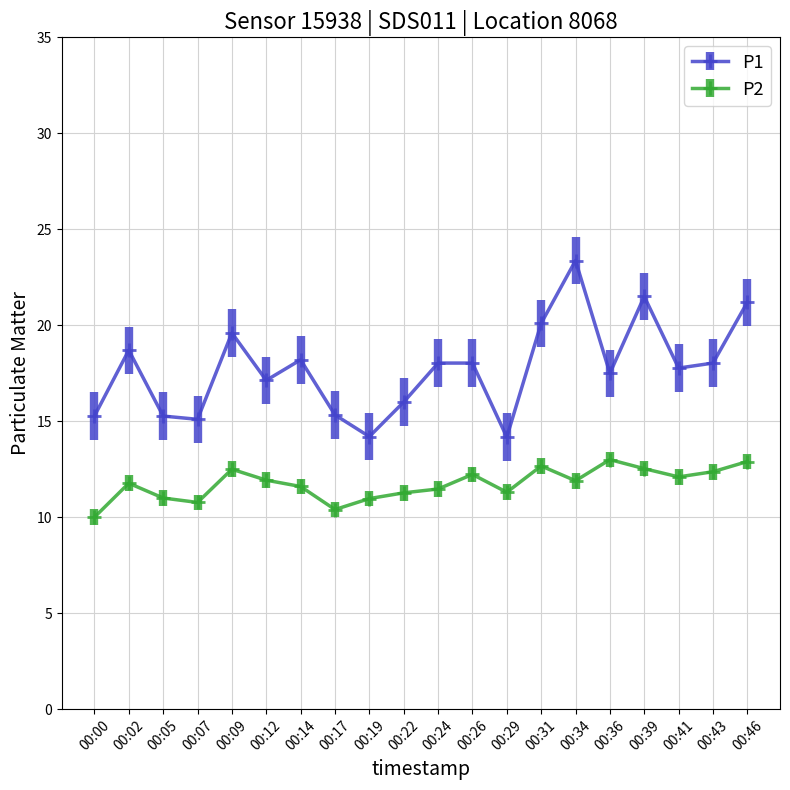

Which label corresponds to the largest value in the chart?

00:34